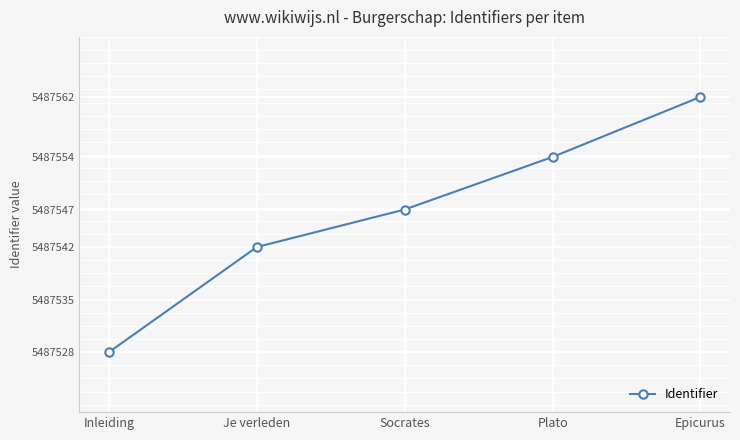

True or false: the data shows 2634662 at Epicurus.

False